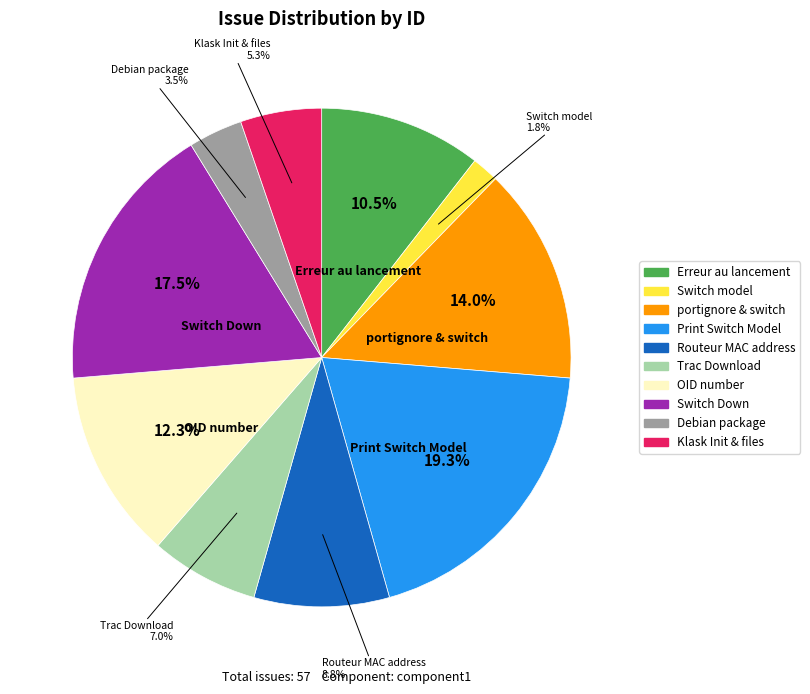

Is there any slice that represents more than half of the pie?

No